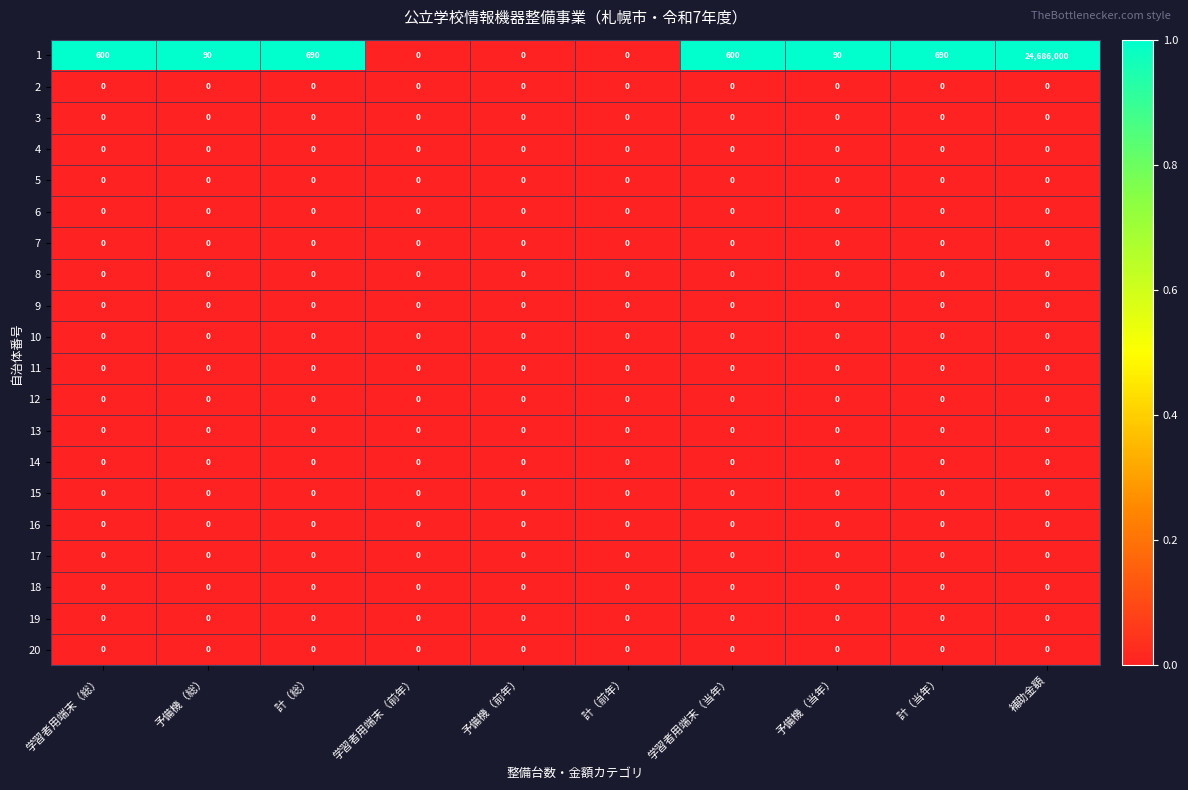

What is the spread (max minus min) of values at 学習者用端末（総）?

600